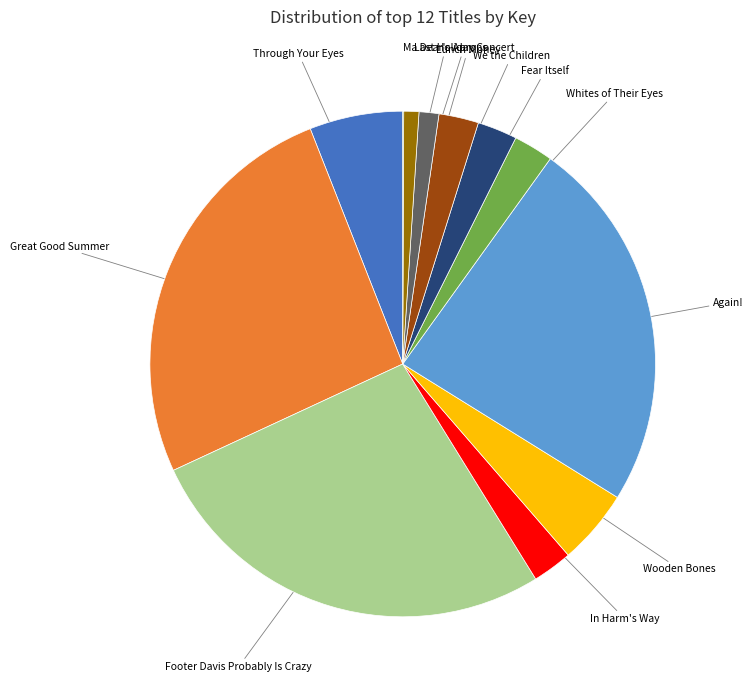

Approximately how many times larger is the value at Again! compared to In Harm's Way?

9.4